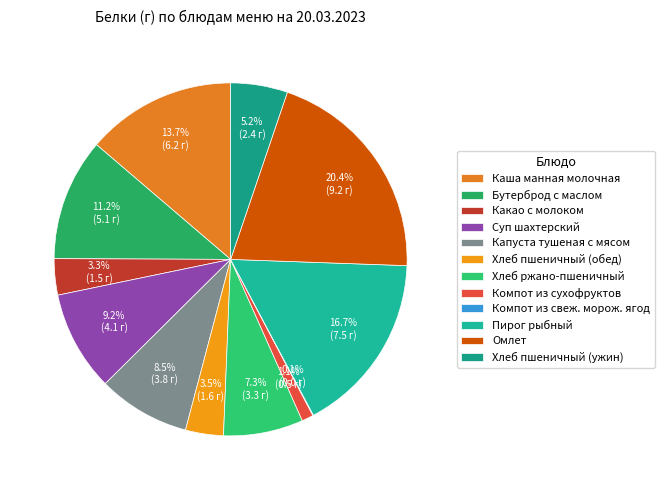

Is there a majority slice in this chart?

No